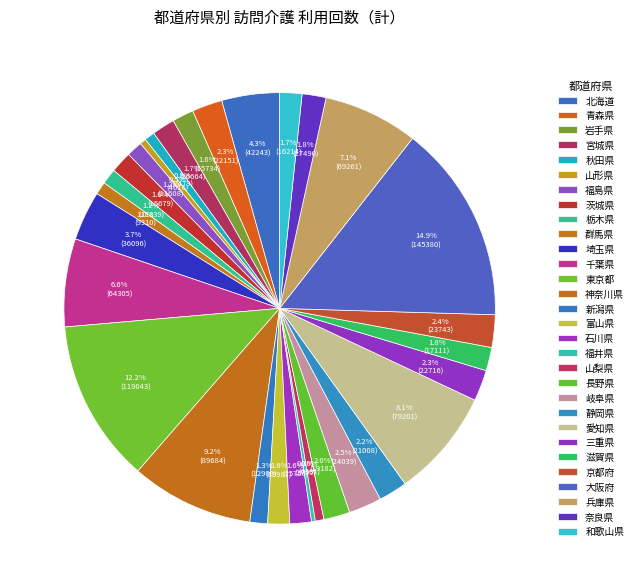

Between 静岡県 and 千葉県, which is larger?

千葉県